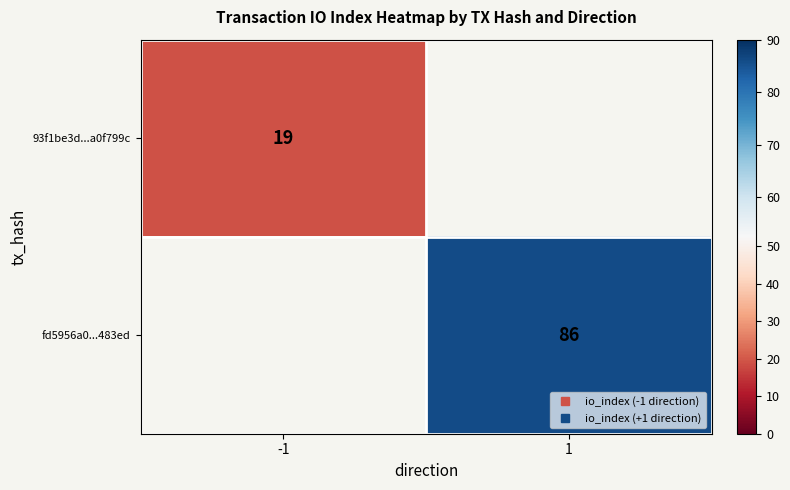

List the series in order of their overall mean, highest first.

93f1be3d...a0f799c, fd5956a0...483ed